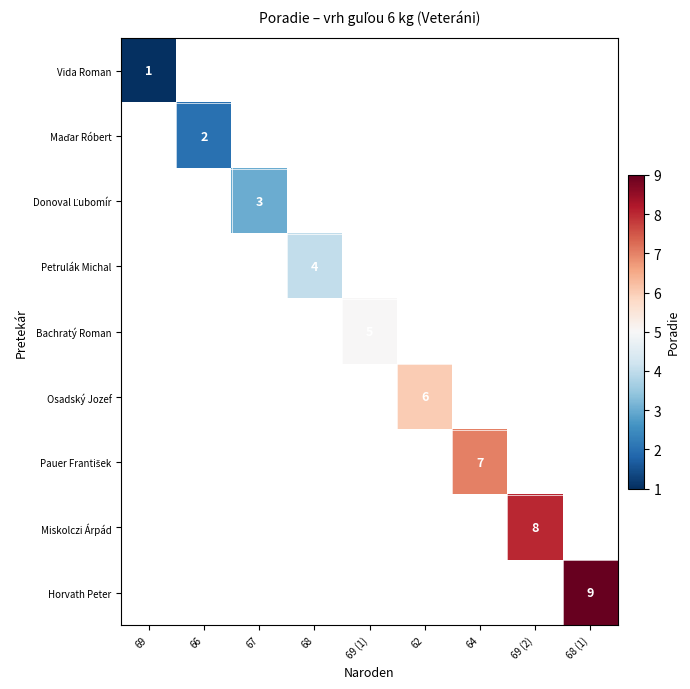

Count the number of categories in the chart.

9